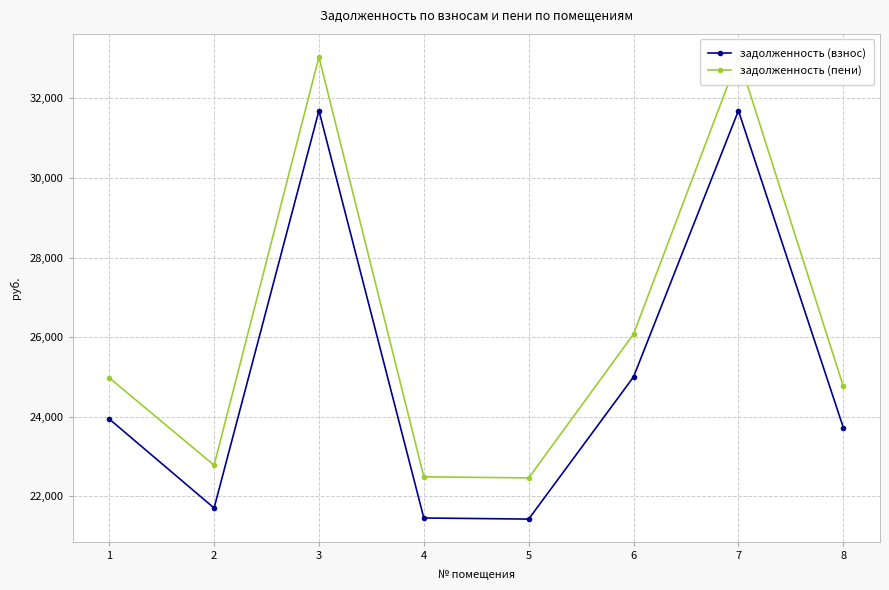

What is the difference between the задолженность (взнос) values at 4 and 3?

10231.3